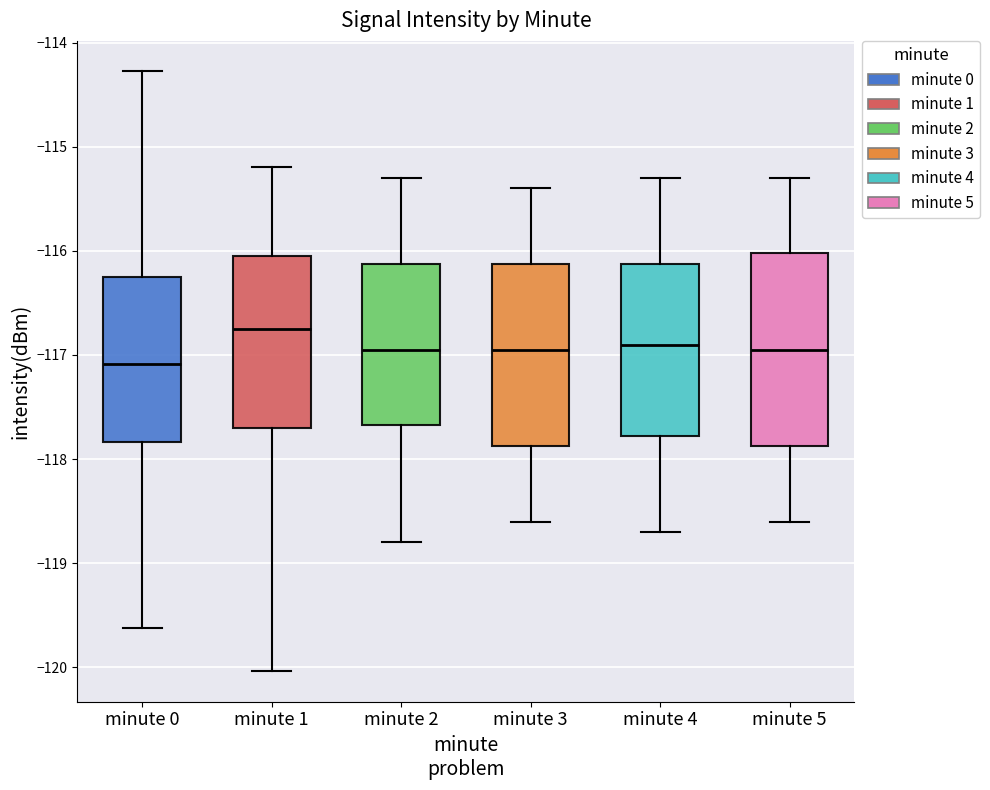

Where does the upper whisker of the box for minute 4 end on the y-axis? The values are not printed on the chart, so give them approximately, as read against the axis.

-115.3